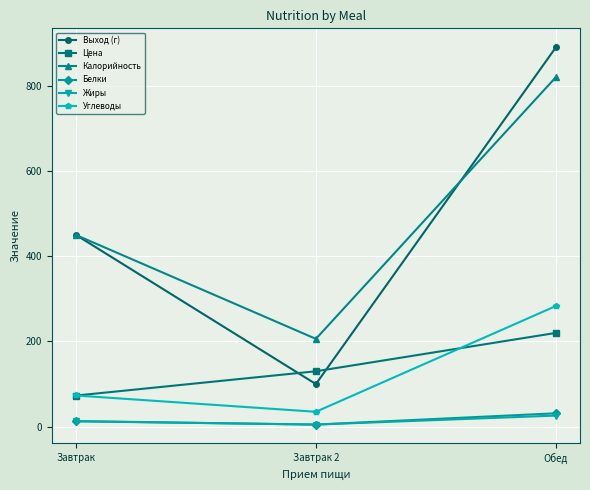

Which series changed the most between Завтрак 2 and Обед?

Выход (г)